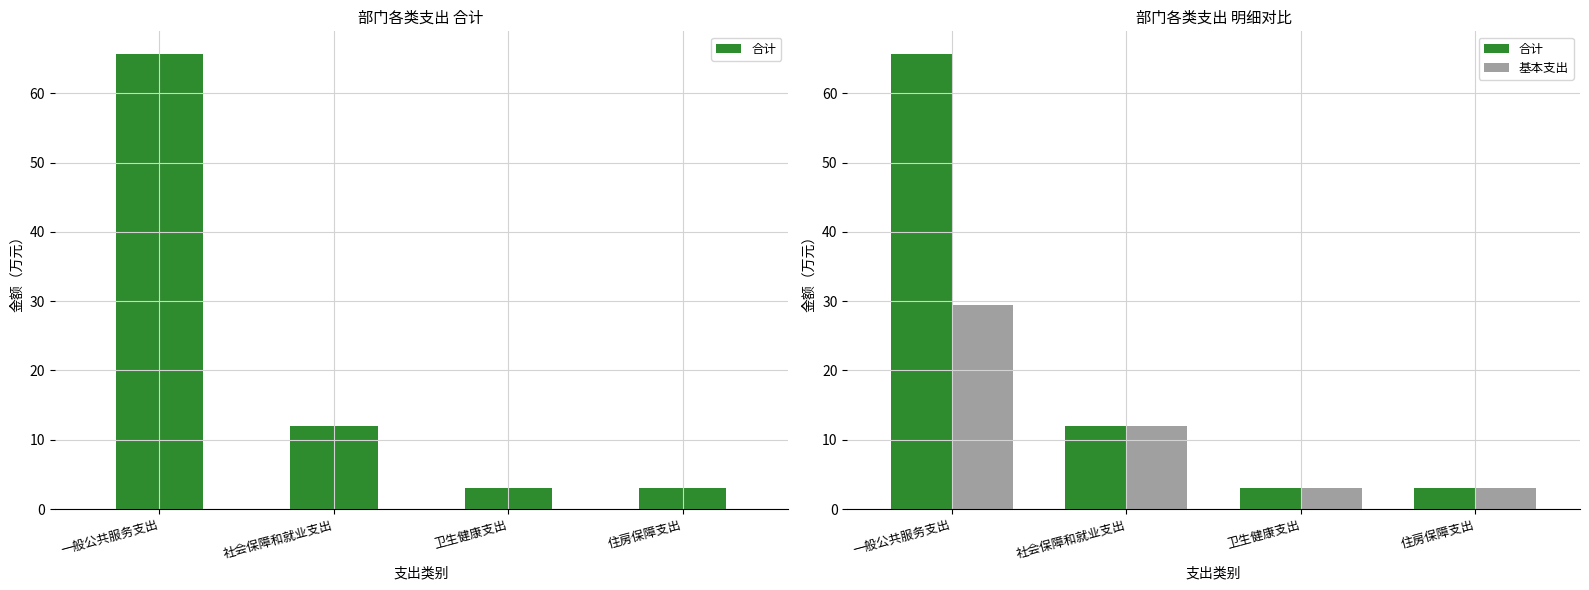

Rank the series at 社会保障和就业支出 from lowest to highest value.

合计, 基本支出